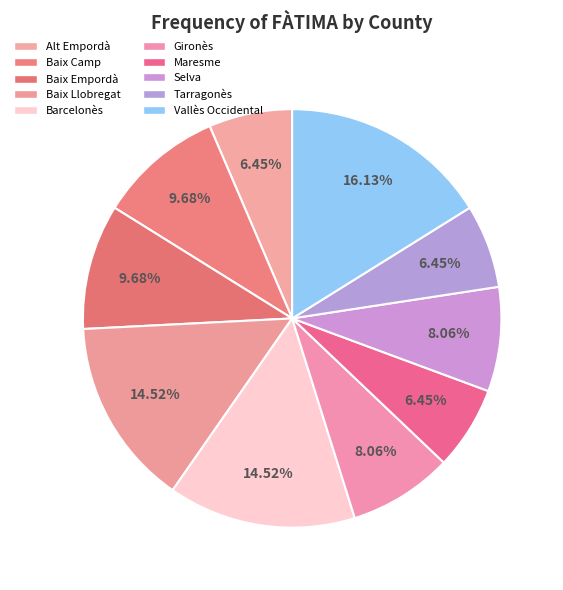

To the nearest percent, what portion does Tarragonès represent?

6%